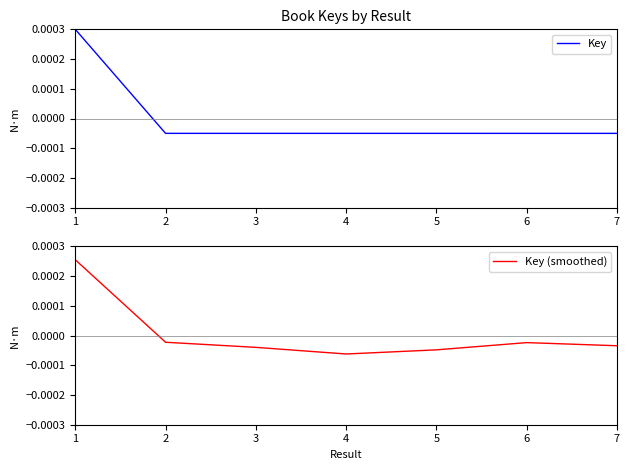

Between 2 and 7, which series saw the biggest shift?

Key (smoothed)